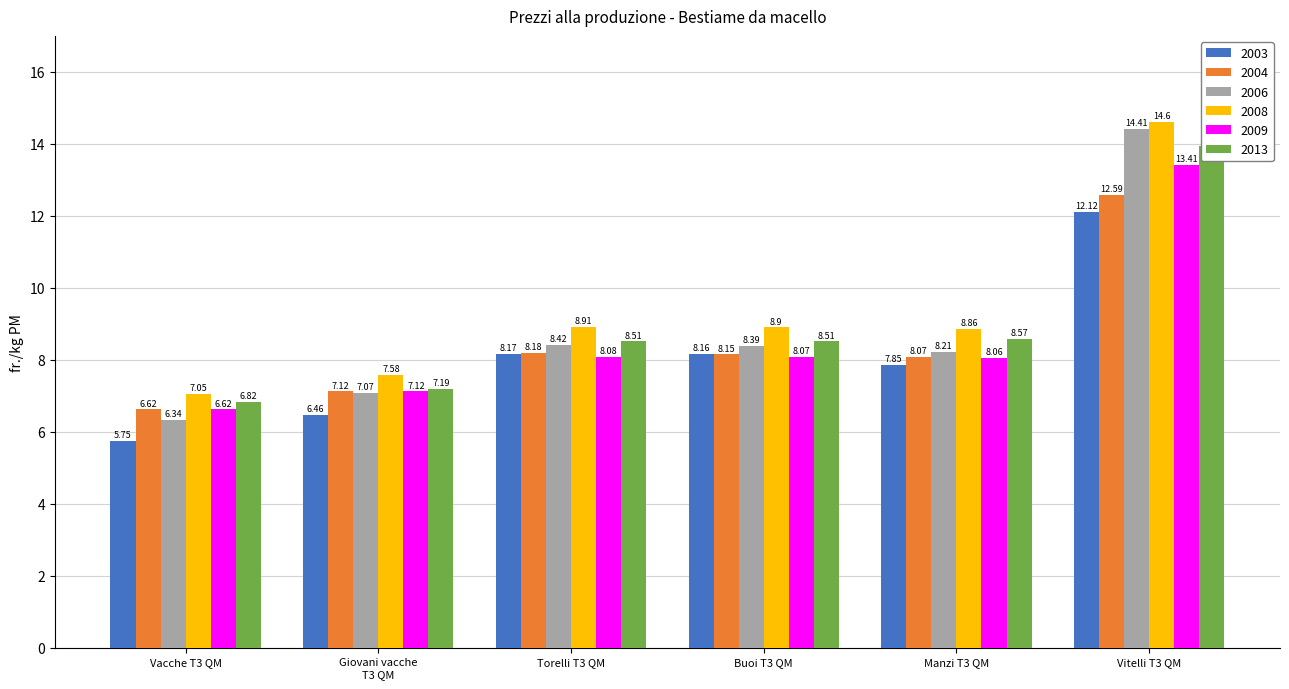

Is it true that 2004 equals 6.6 at Vacche T3 QM?

True